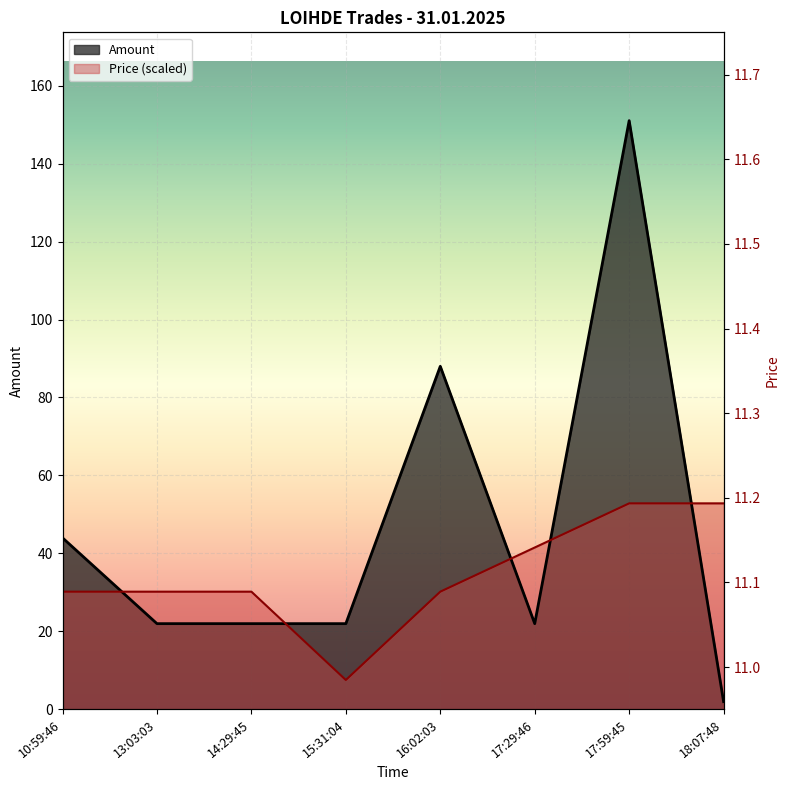

At which label does Amount reach its peak?

17:59:45